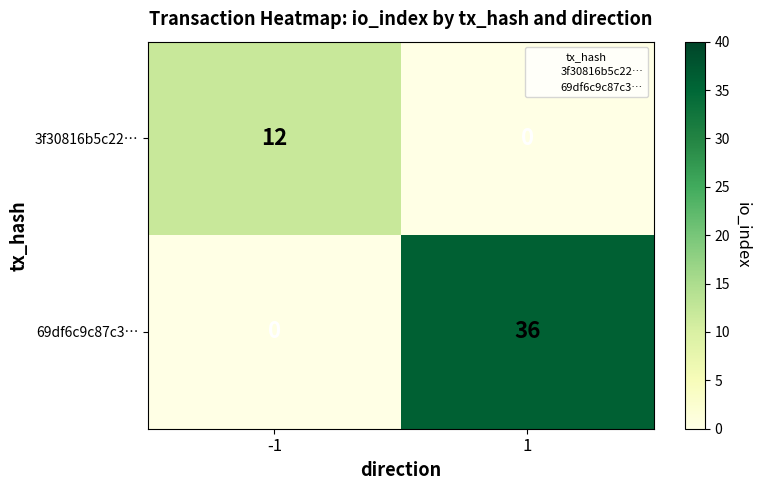

True or false: 69df6c9c87c3… has a value of 0 at -1.

True